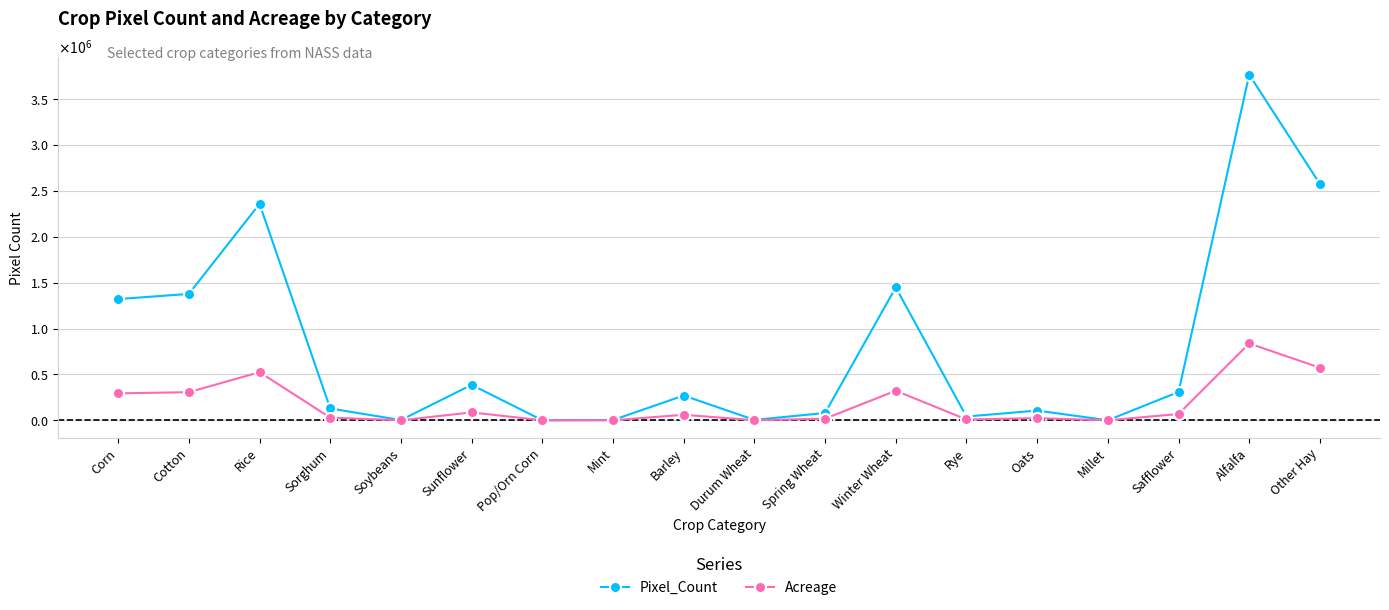

True or false: Acreage and Pixel_Count intersect in this chart.

False